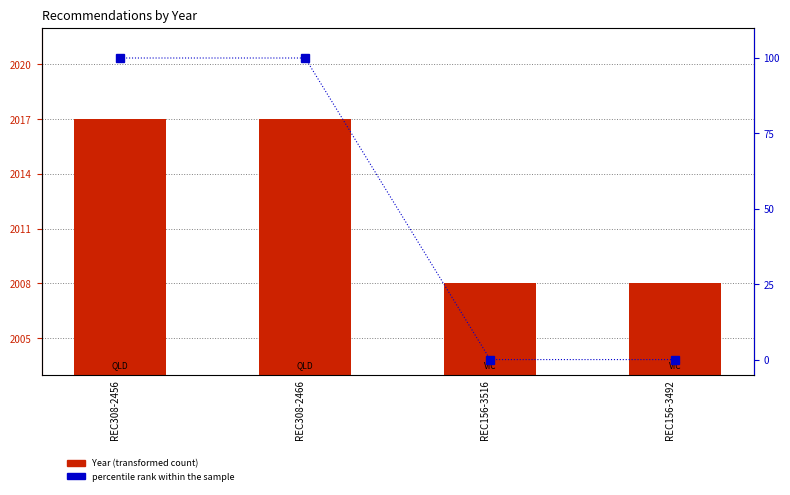

Count the Year values in the range 2008 to 2017.

4